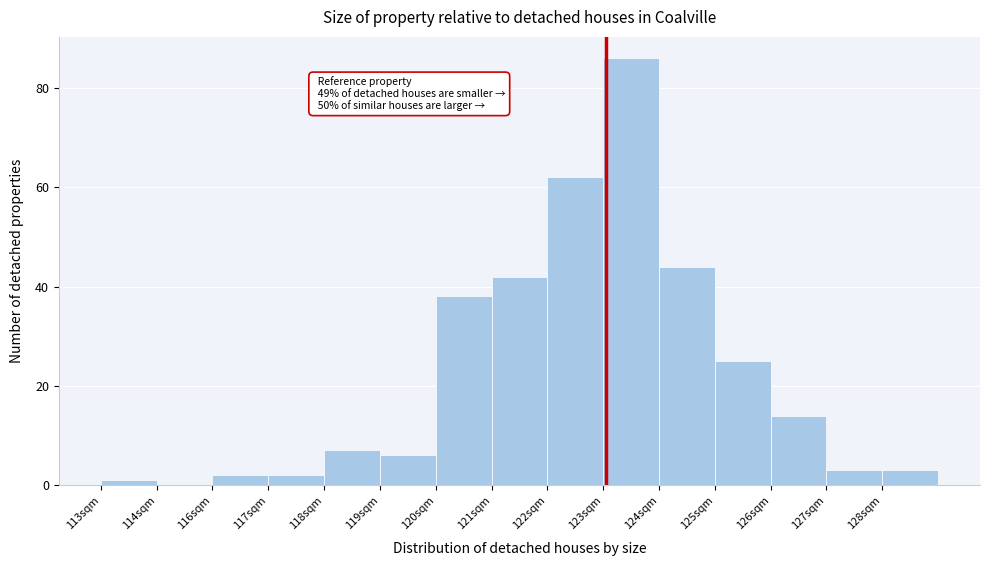

Reading left to right, transcribe all the data shown in this chart.

113sqm=1	114sqm=0	116sqm=2	117sqm=2	118sqm=7	119sqm=6	120sqm=38	121sqm=42	122sqm=62	123sqm=86	124sqm=44	125sqm=25	126sqm=14	127sqm=3	128sqm=3